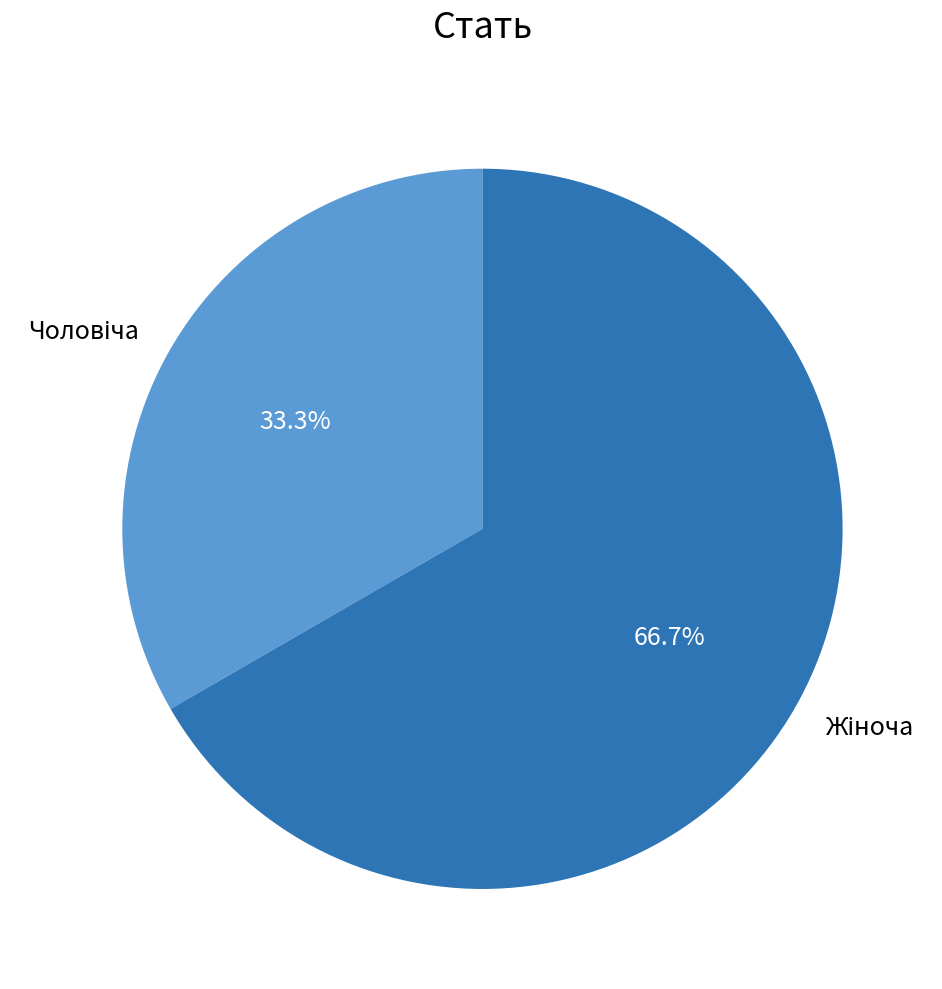

Is there a majority slice in this chart?

Yes